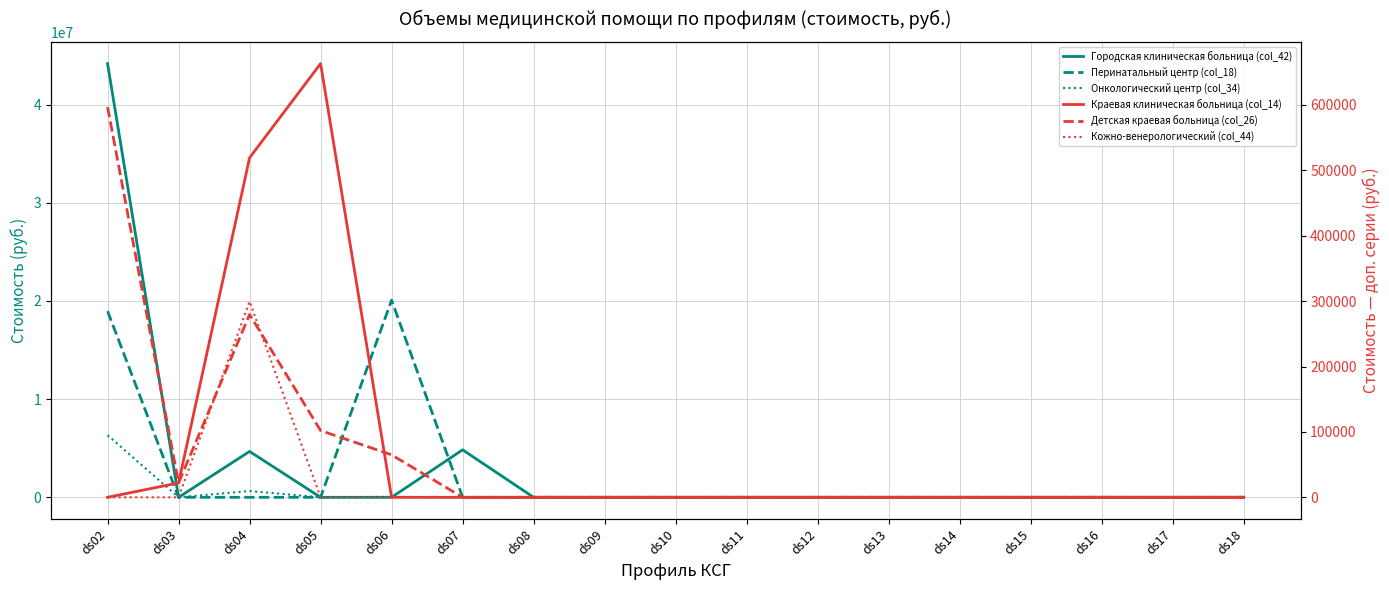

What is the spread (max minus min) of values at ds07?

4837287.8